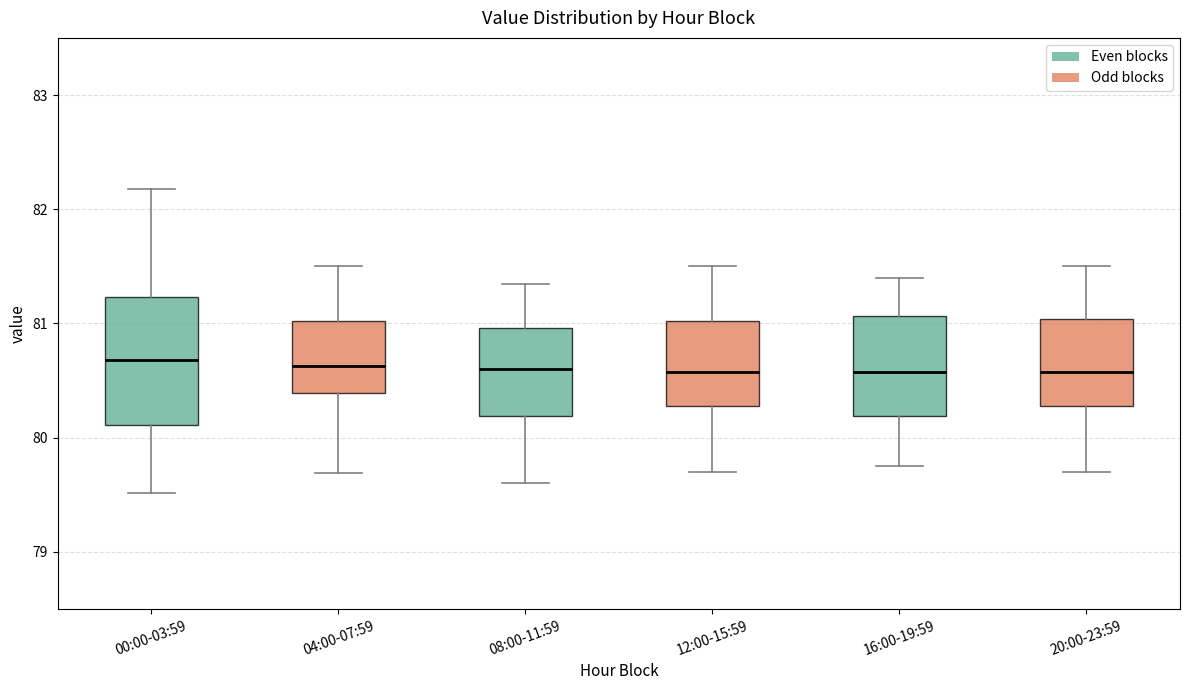

Comparing the boxes themselves (not the whiskers), which one is the tallest?

00:00-03:59